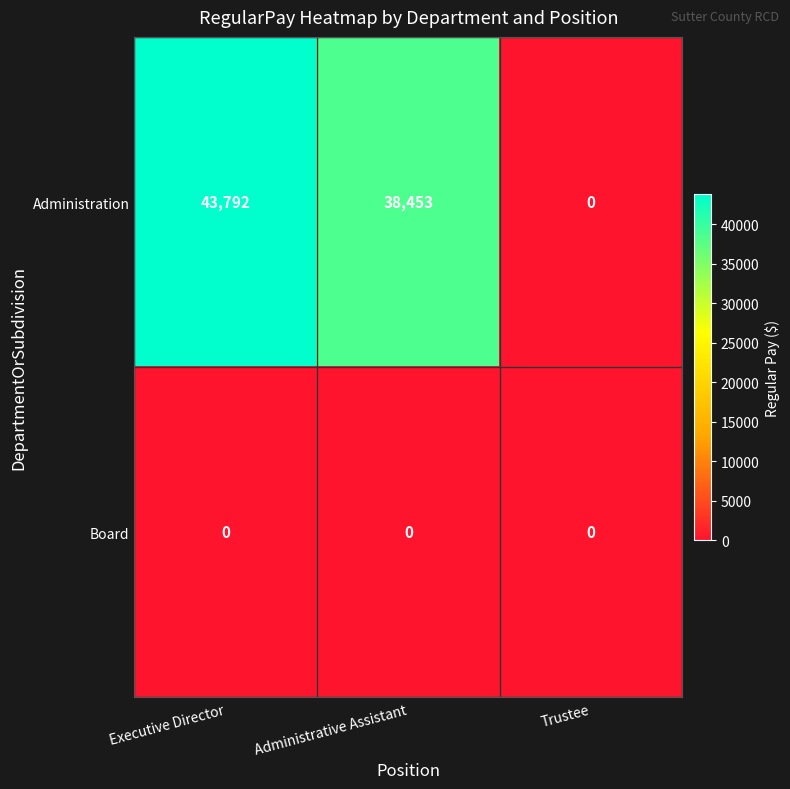

What is the average value of the Administration series?

27415